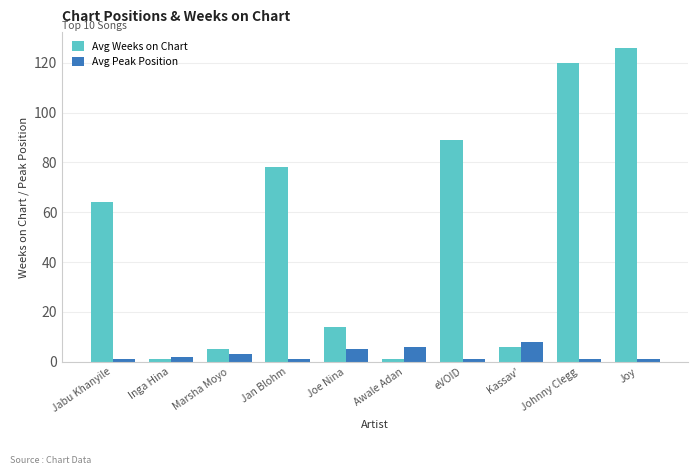

Reading left to right, what are all the values shown in this chart?

Avg Weeks on Chart: Jabu Khanyile=64	Inga Hina=1	Marsha Moyo=5	Jan Blohm=78	Joe Nina=14	Awale Adan=1	eVOID=89	Kassav'=6	Johnny Clegg=120	Joy=126
Avg Peak Position: Jabu Khanyile=1	Inga Hina=2	Marsha Moyo=3	Jan Blohm=1	Joe Nina=5	Awale Adan=6	eVOID=1	Kassav'=8	Johnny Clegg=1	Joy=1